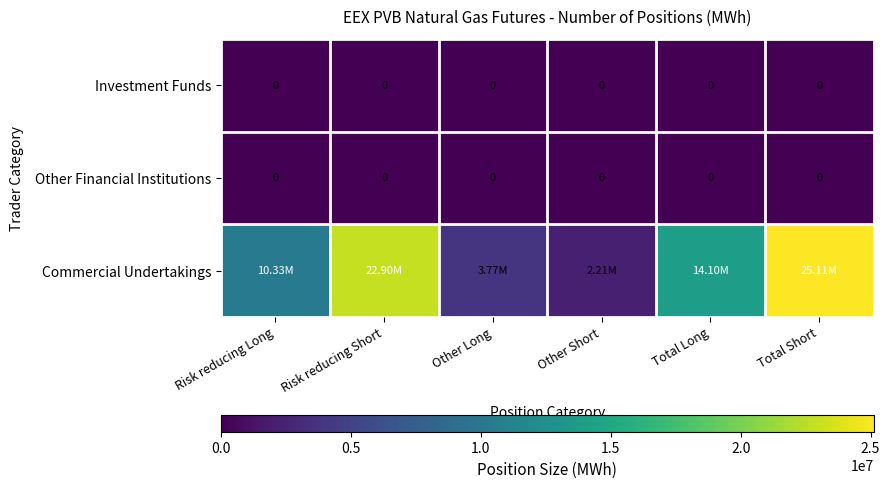

At which label does Other Financial Institutions reach its peak?

Risk reducing Long